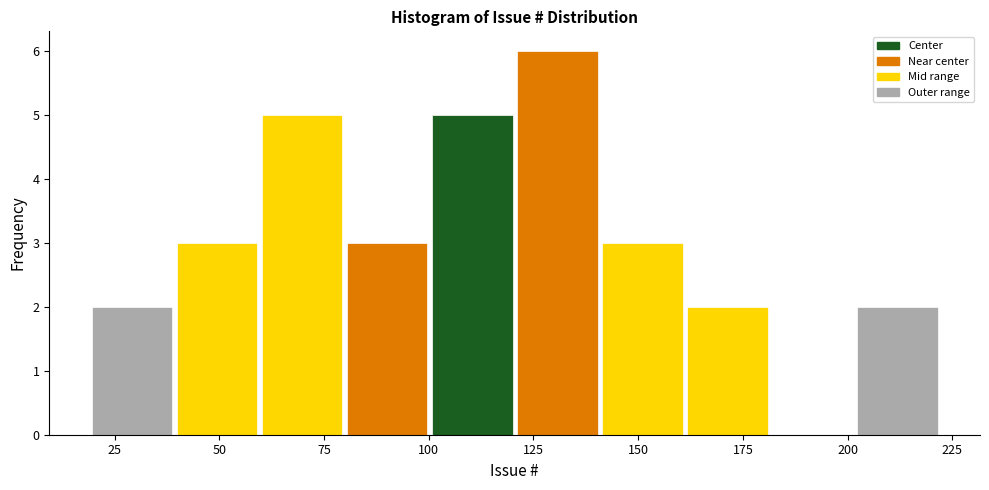

Reading left to right, transcribe this chart: for each bar, give the range it covers on the x-axis and its height. Neither the bar edges nor the heights are printed on the chart, so give them approximately, as read against the axes.

20 to 40: 2
40 to 60: 3
60 to 80: 5
80 to 100: 3
100 to 120: 5
120 to 140: 6
140 to 160: 3
160 to 180: 2
180 to 200: 0
200 to 220: 2